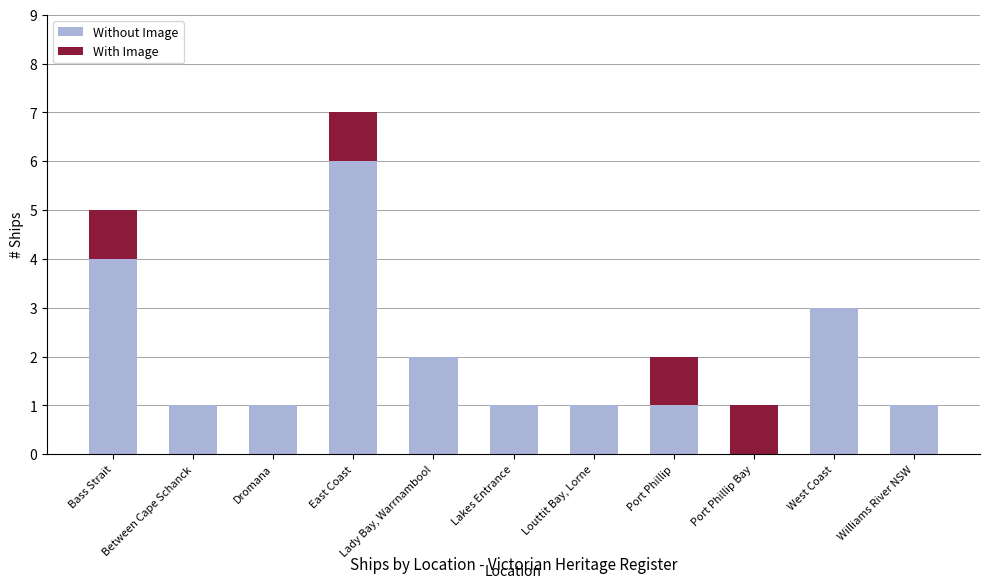

What is the sum of all Without Image values?

21